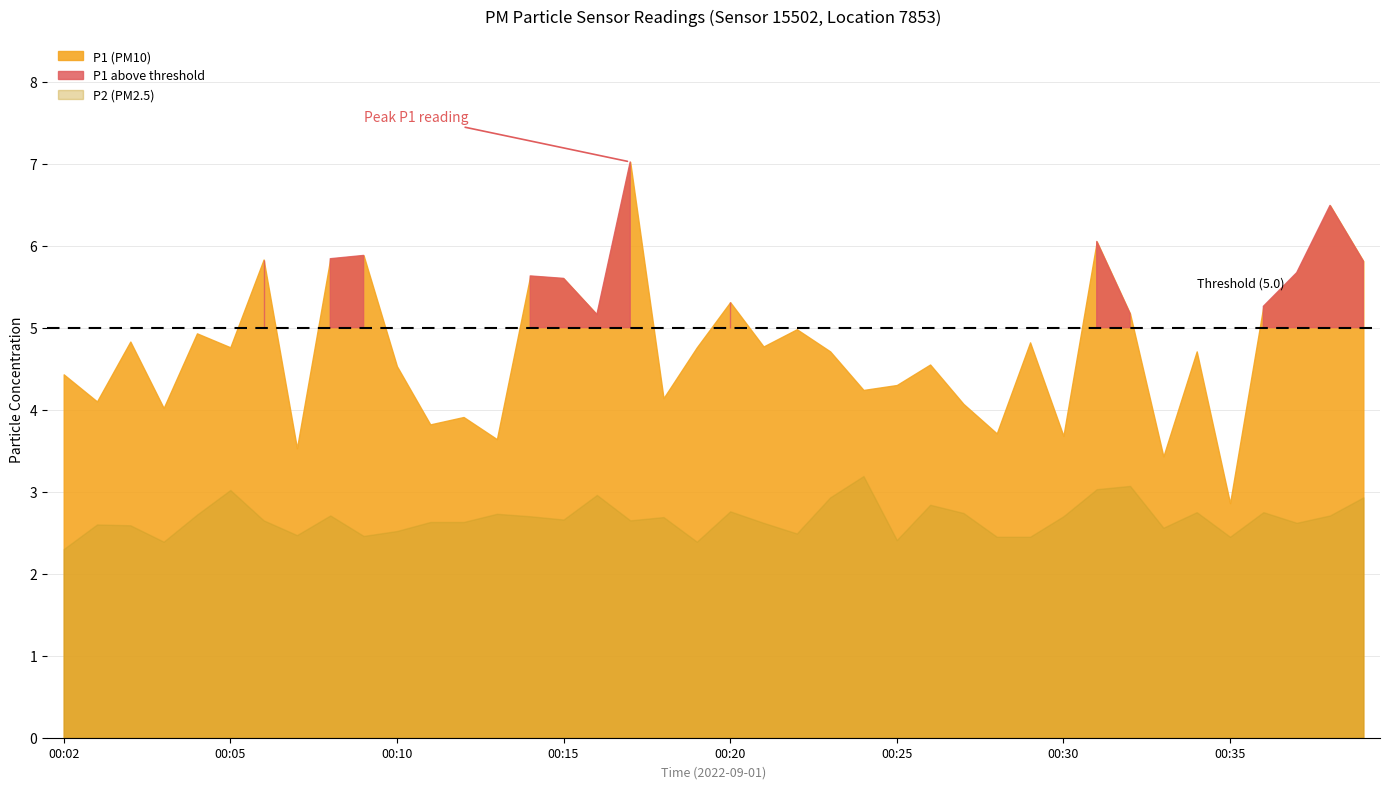

What is the sum of all P2 values?

106.9